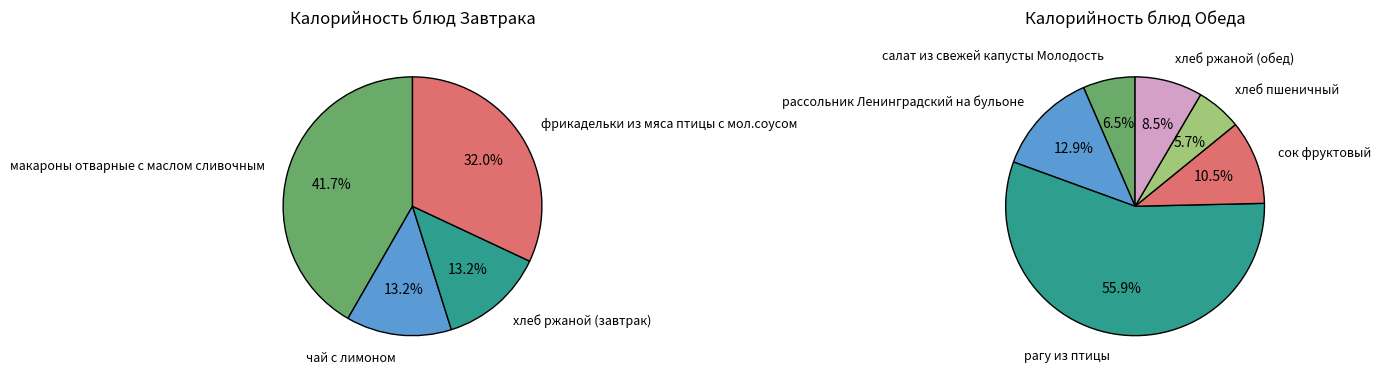

How many slices are in this pie chart?

4